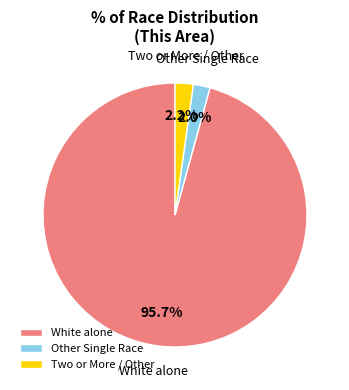

Which slice is the largest?

White alone